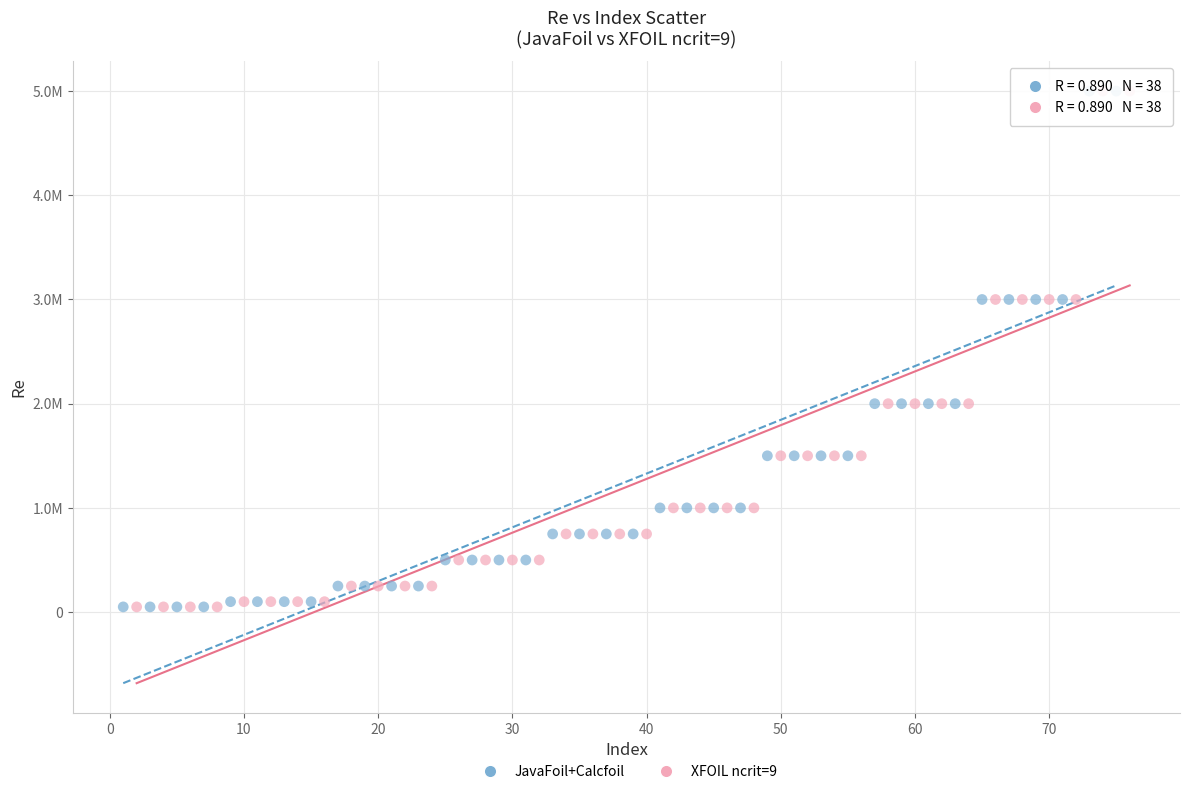

What are all the series names shown in the legend?

JavaFoil+Calcfoil, XFOIL ncrit=9